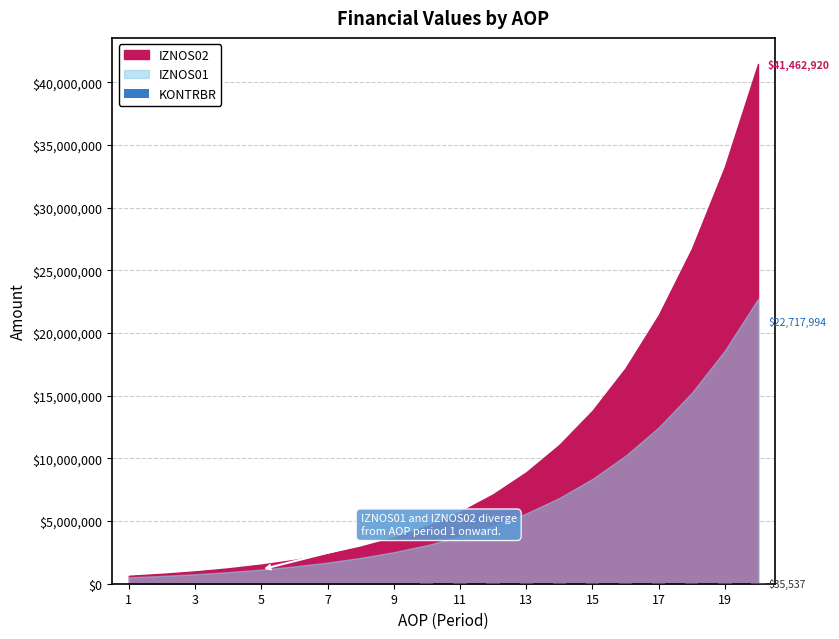

Count the number of categories in the chart.

20